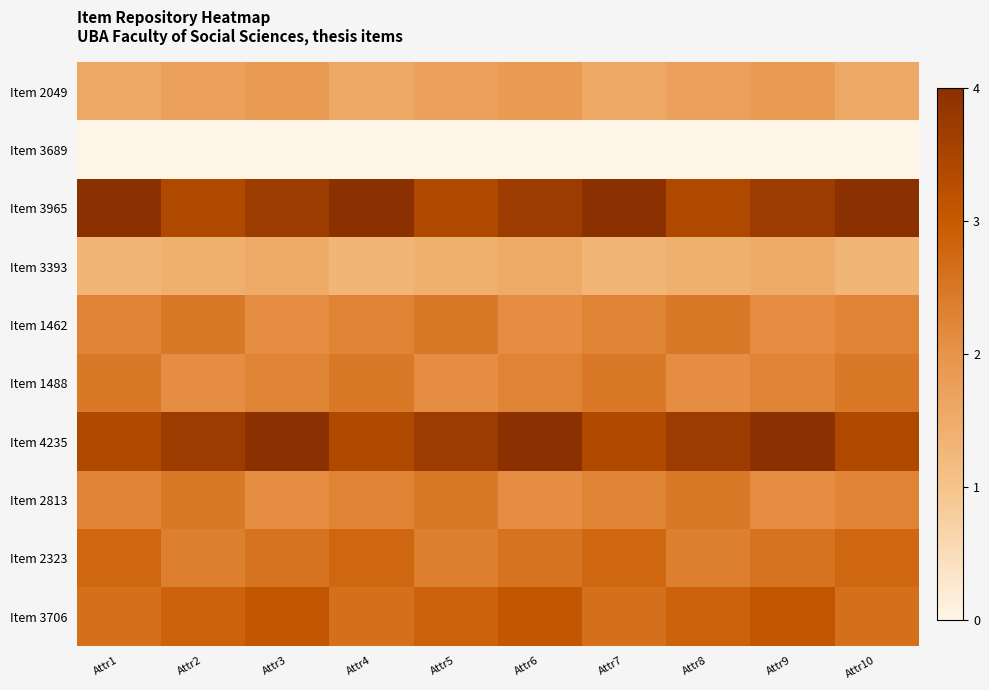

At Attr7, list the series in order from largest to smallest.

Item 3965, Item 4235, Item 2323, Item 3706, Item 1488, Item 1462, Item 2813, Item 2049, Item 3393, Item 3689